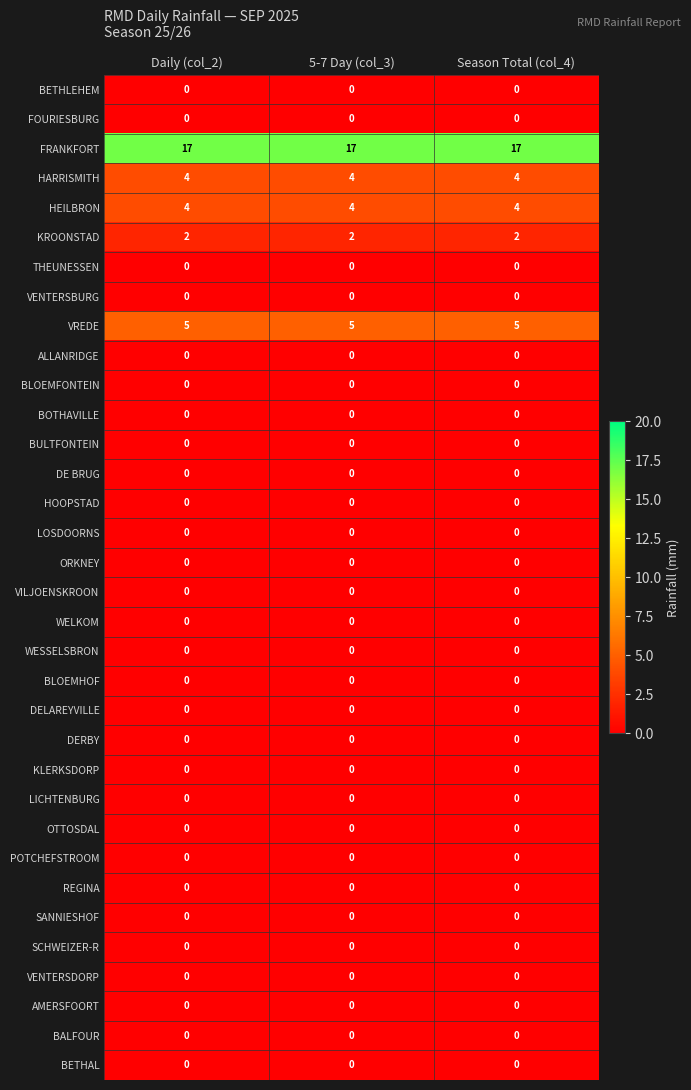

What is the difference between the highest and lowest values at Daily (col_2)?

17